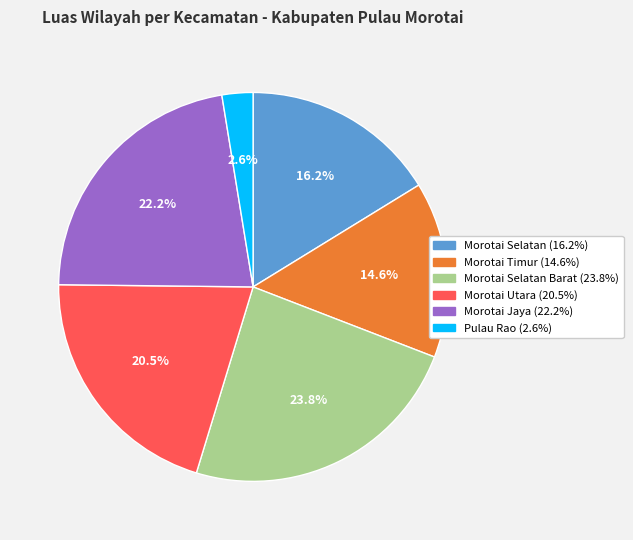

Is there a majority slice in this chart?

No